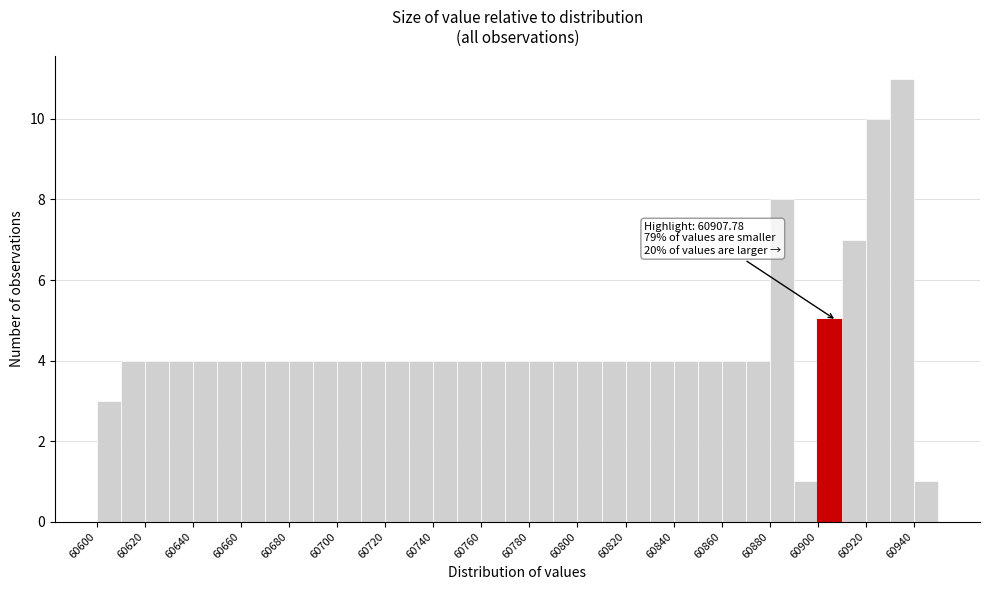

Over which range of the x-axis is the bar tallest?

60930 to 60940